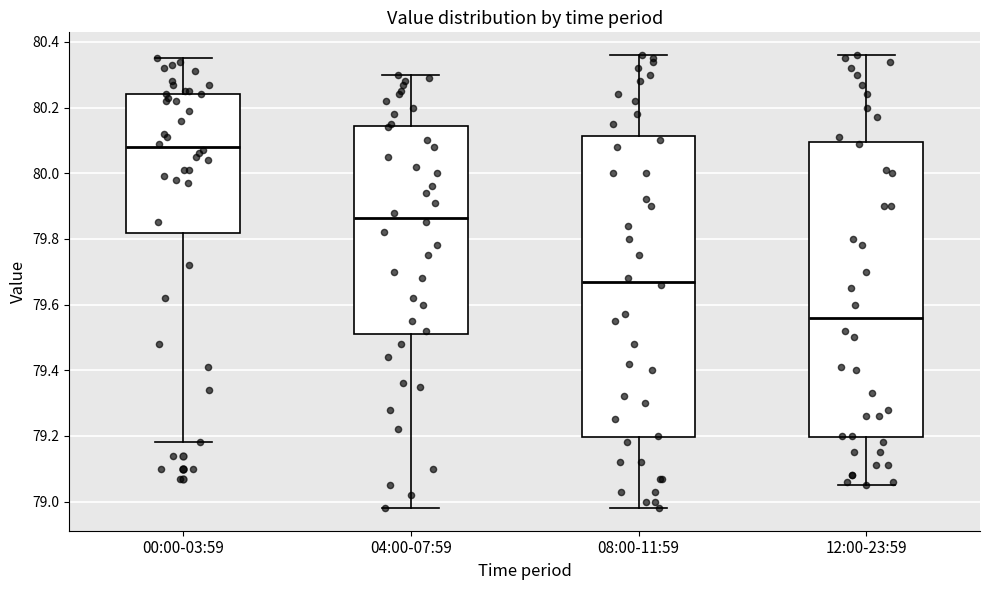

Which box's median line is the highest?

00:00-03:59